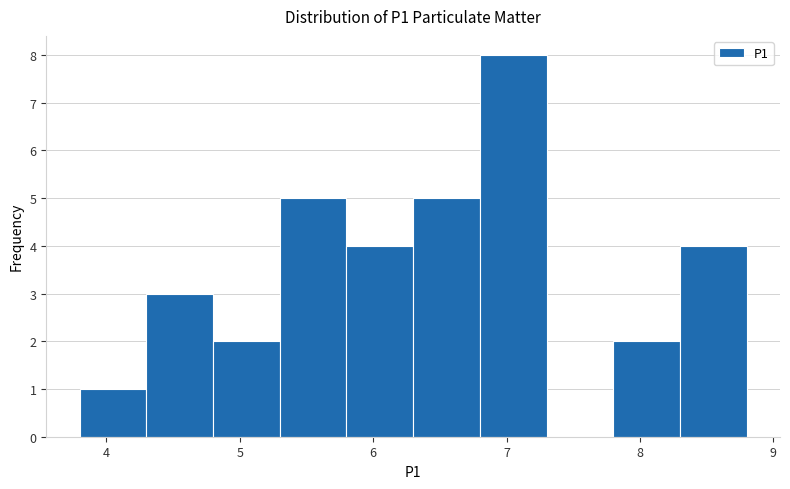

What is the height of the bar covering 7.8 to 8.3 on the x-axis? The values are not printed on the chart, so give them approximately, as read against the axis.

2